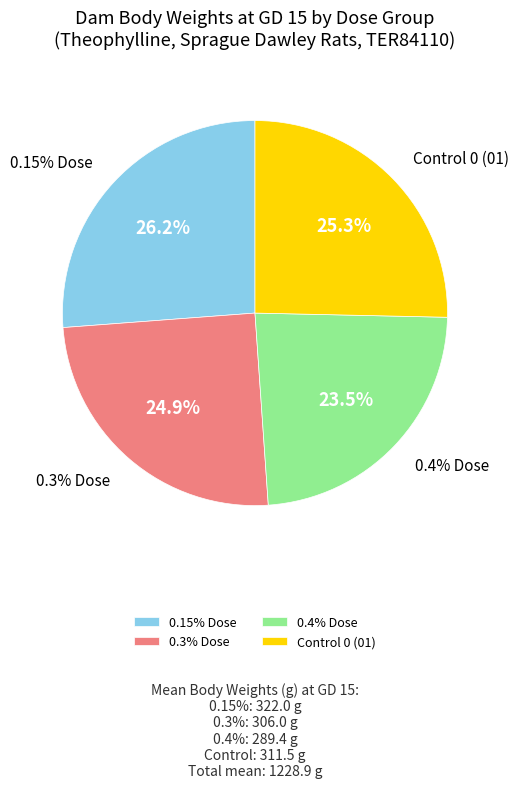

Which has a higher value, 0.15 or 0 (01)?

0.15